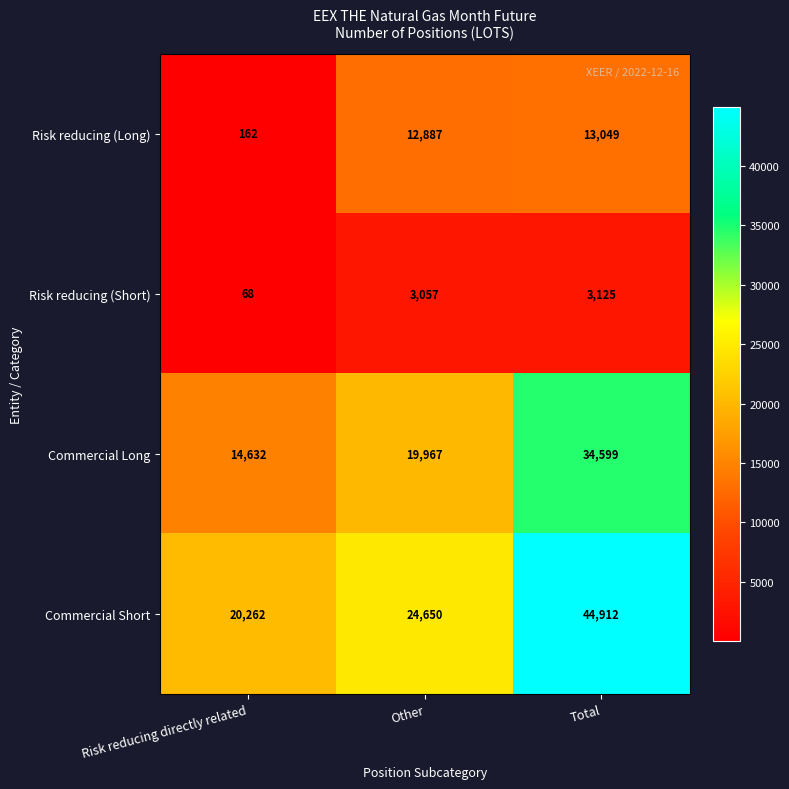

Which series has the largest range (max minus min)?

Commercial Short